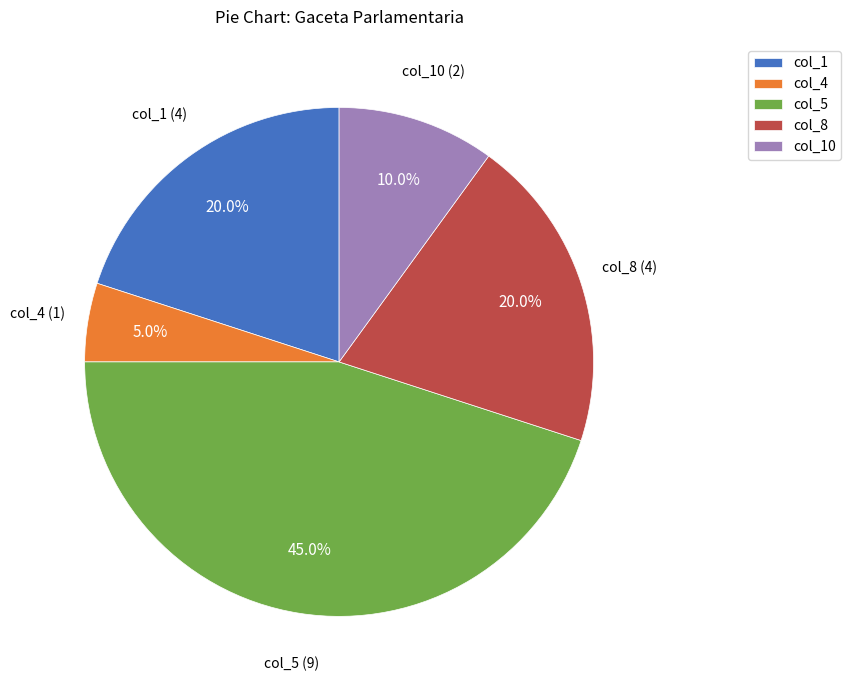

Is there any slice that represents more than half of the pie?

No